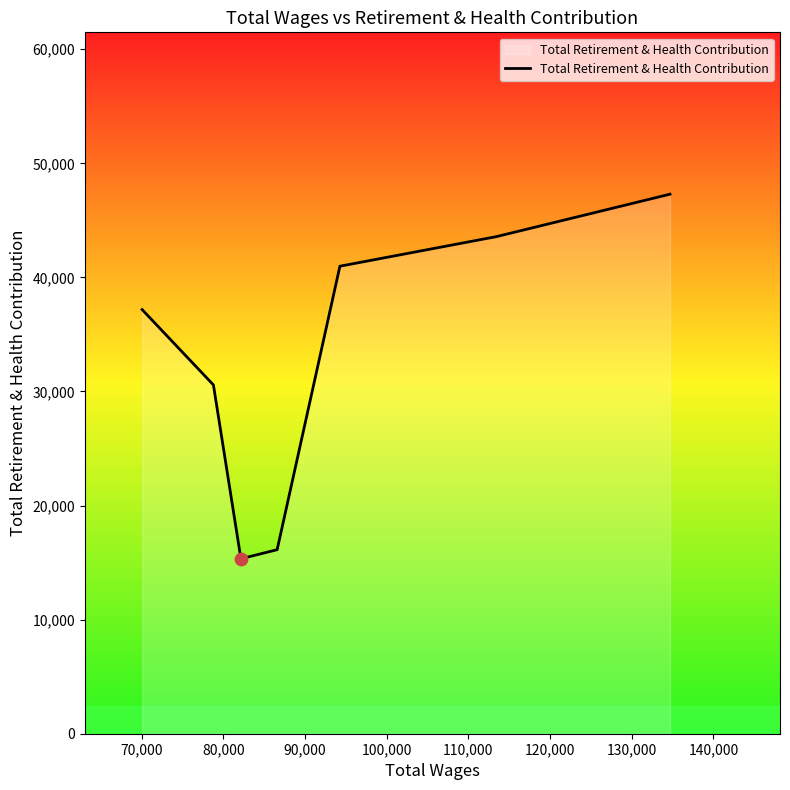

What is the greatest value displayed?

47294